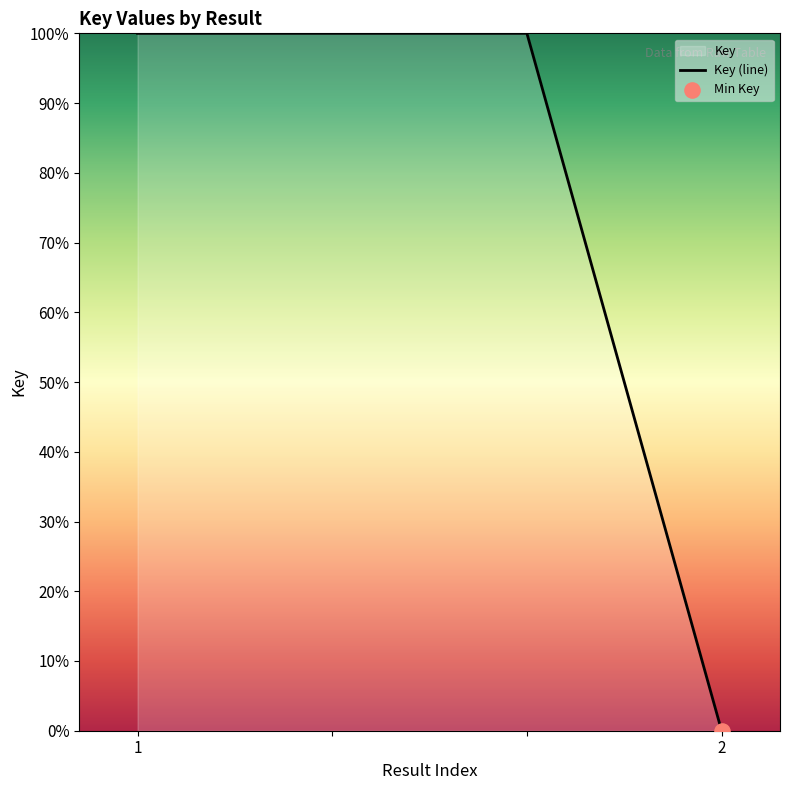

What is the ratio of the value at 2 to the value at 1?

0.0